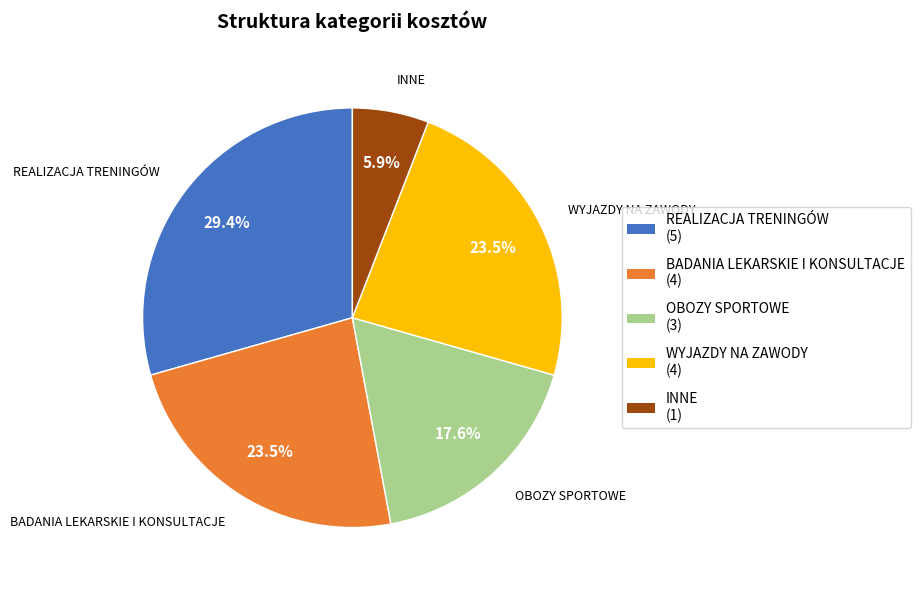

What is the total percentage of INNE and OBOZY SPORTOWE?

23.5%